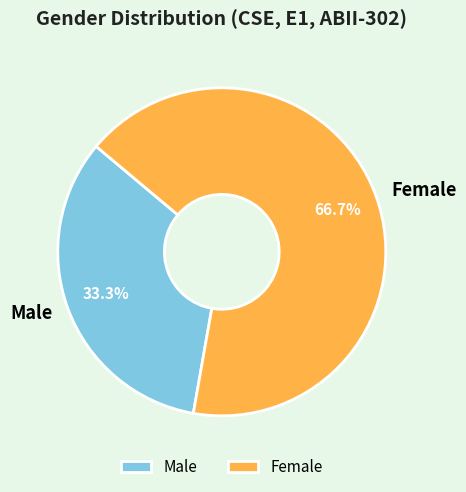

What percentage is the Male slice, to the nearest percent?

33%